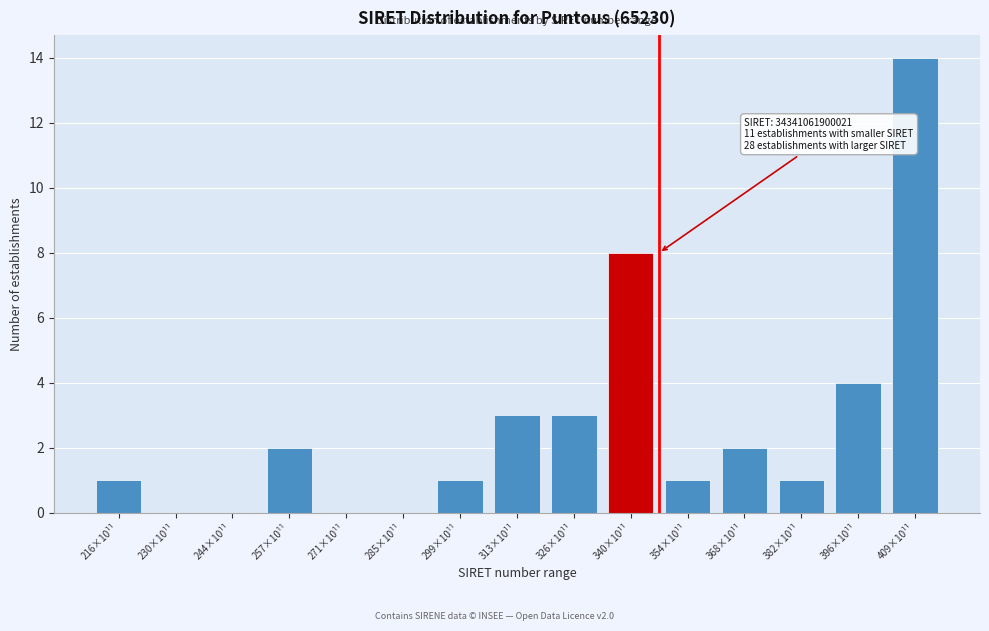

Reading right to left, transcribe all the data shown in this chart.

409×10¹¹=14	396×10¹¹=4	382×10¹¹=1	368×10¹¹=2	354×10¹¹=1	340×10¹¹=8	326×10¹¹=3	313×10¹¹=3	299×10¹¹=1	285×10¹¹=0	271×10¹¹=0	257×10¹¹=2	244×10¹¹=0	230×10¹¹=0	216×10¹¹=1